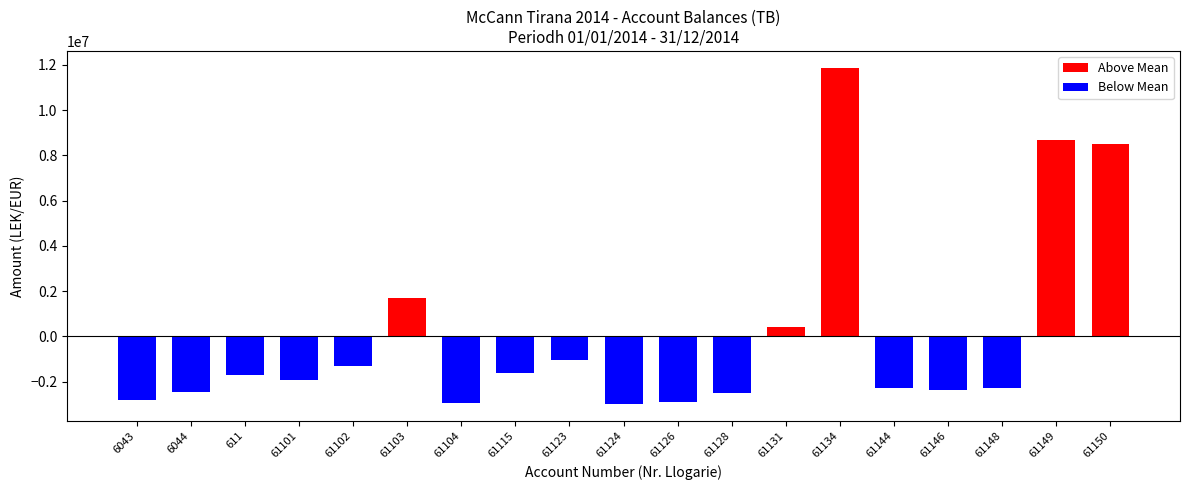

Are the bars horizontal?

No